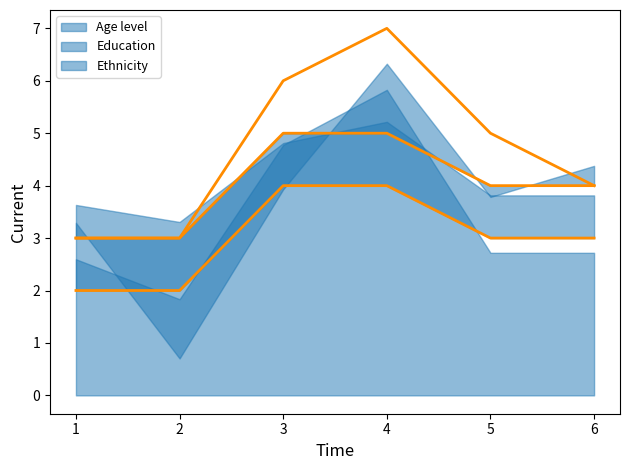

The value of Education at 5 is 0. True or false?

False